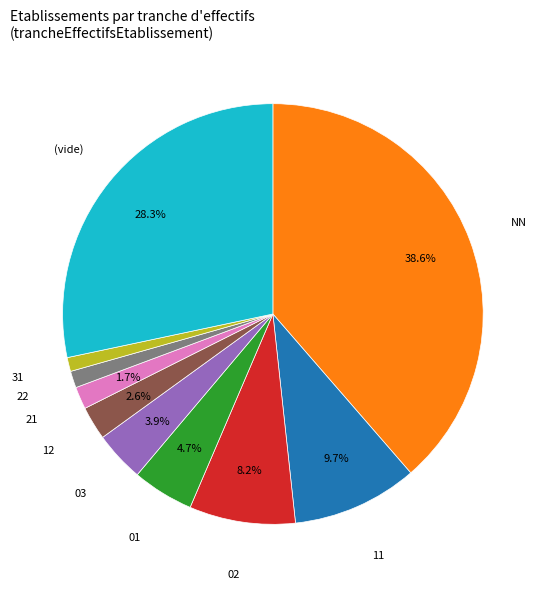

Is there any slice that represents more than half of the pie?

No